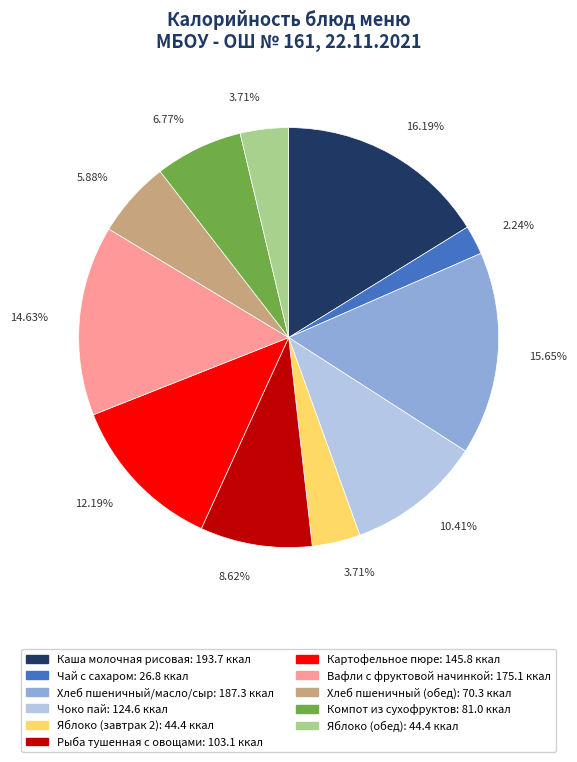

To the nearest percent, what is the difference between the Хлеб пшеничный/масло/сыр and Картофельное пюре slice percentages?

3%